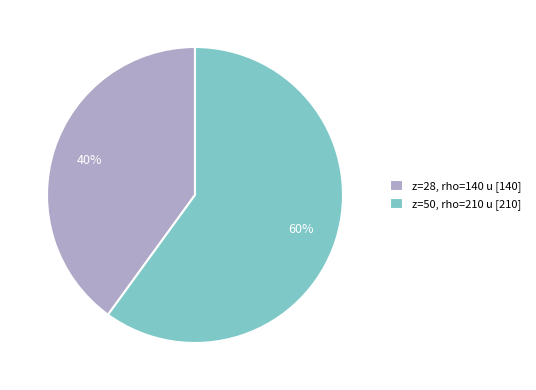

How many segments does this pie chart have?

2